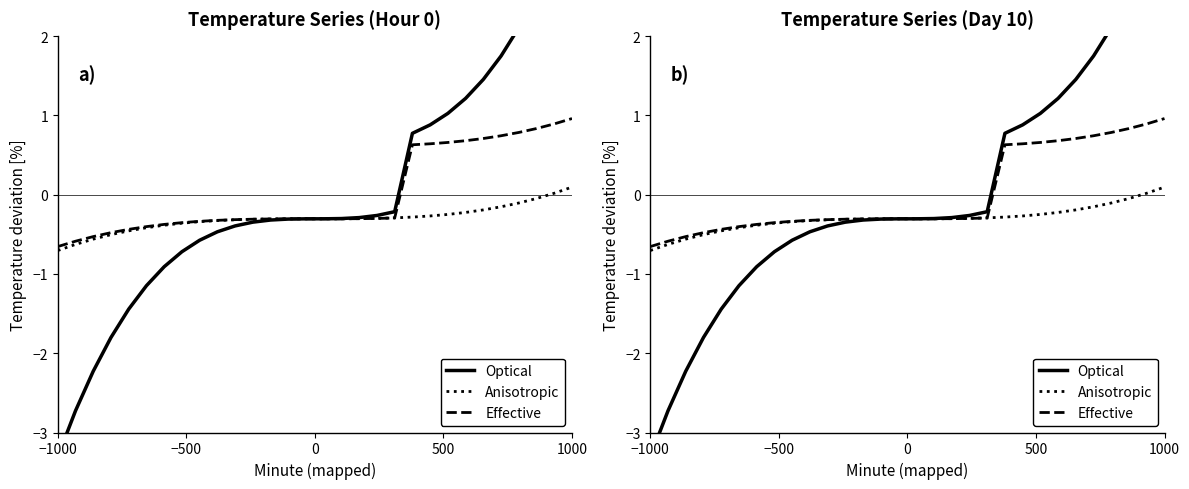

How many negative values does the Anisotropic series have?

28